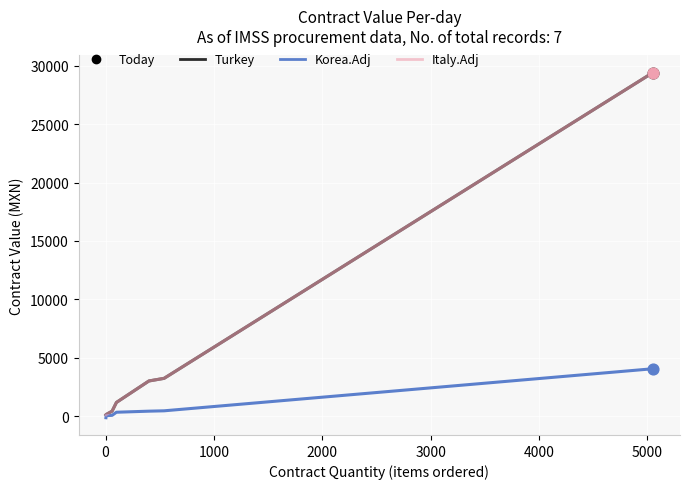

Which series has the largest total across all categories?

Turkey